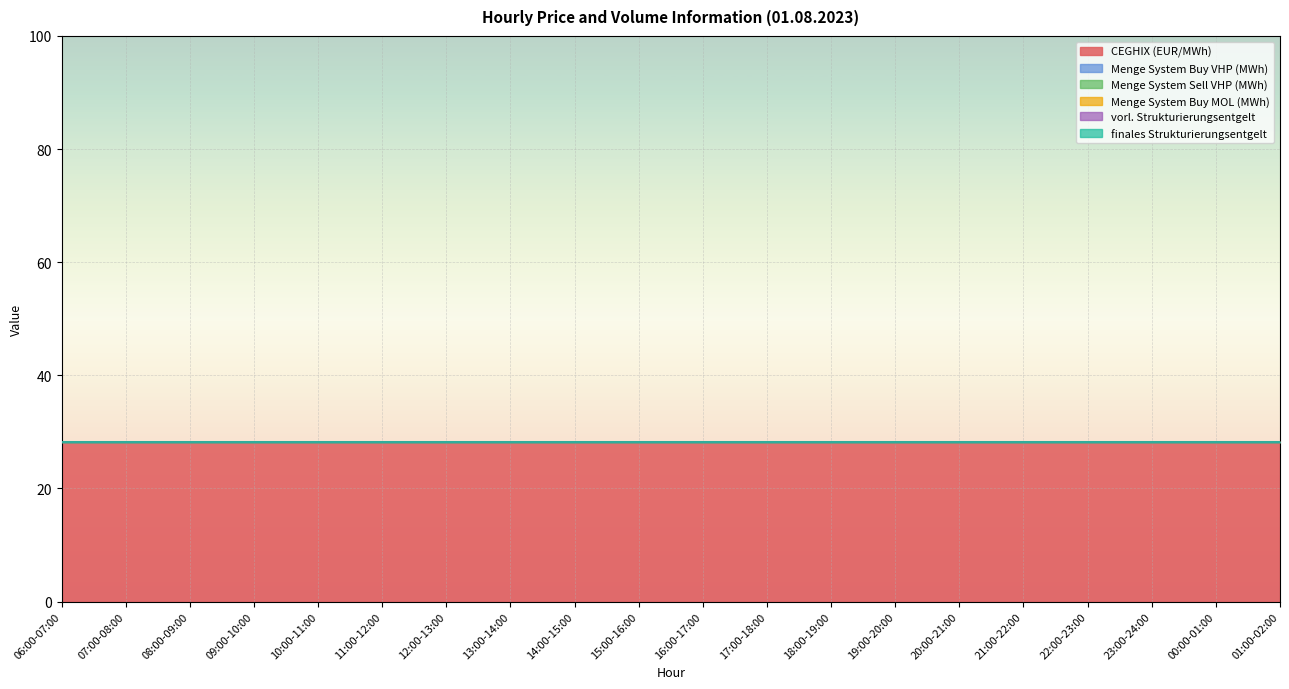

The value of Menge System Sell VHP (MWh) at 14:00-15:00 is 0.0. True or false?

True